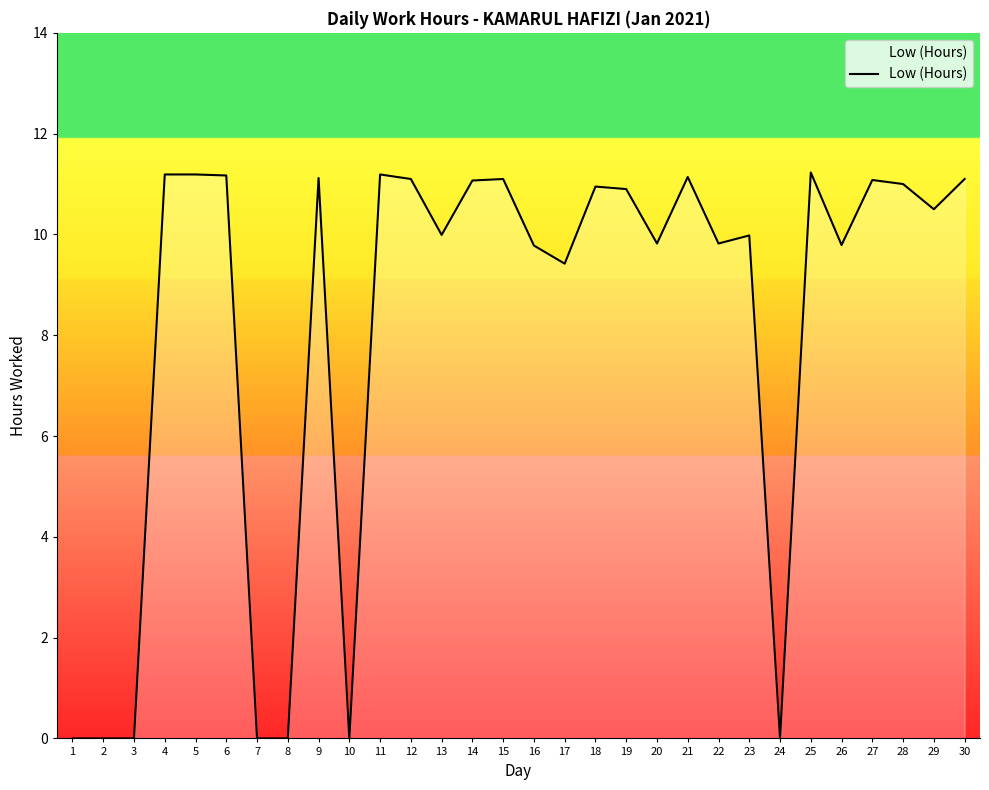

What is the ratio of the value at 15 to the value at 23?

1.1